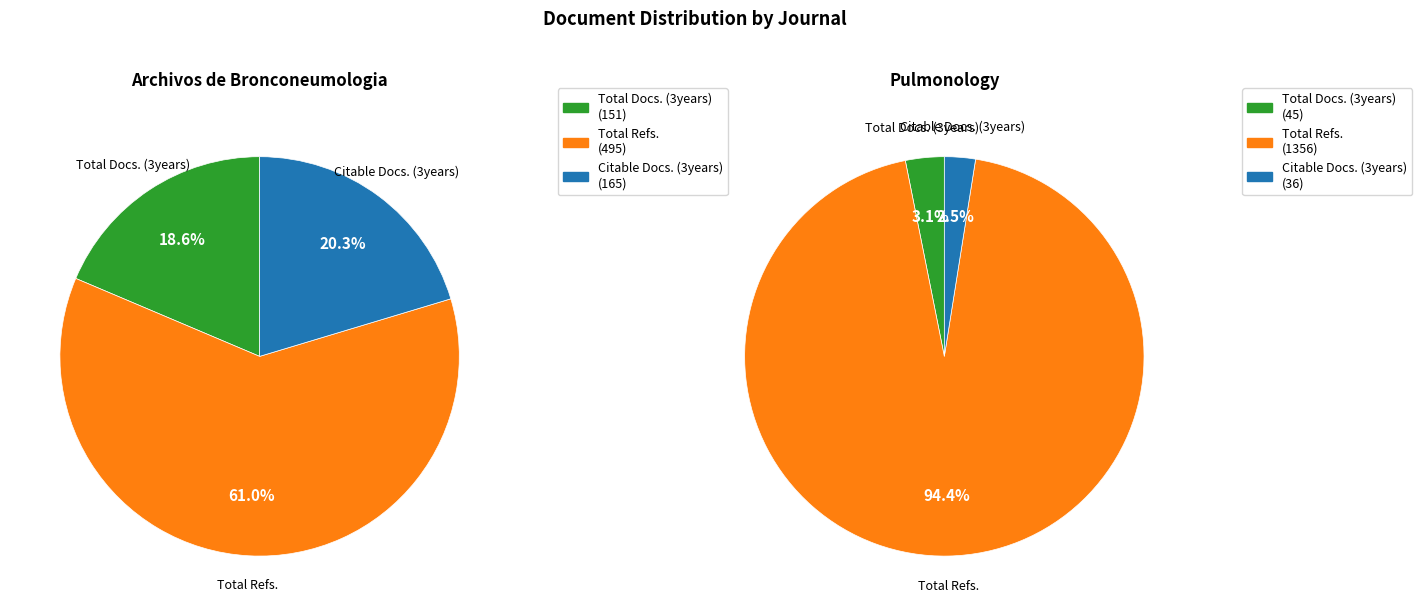

How many slices are in this pie chart?

3